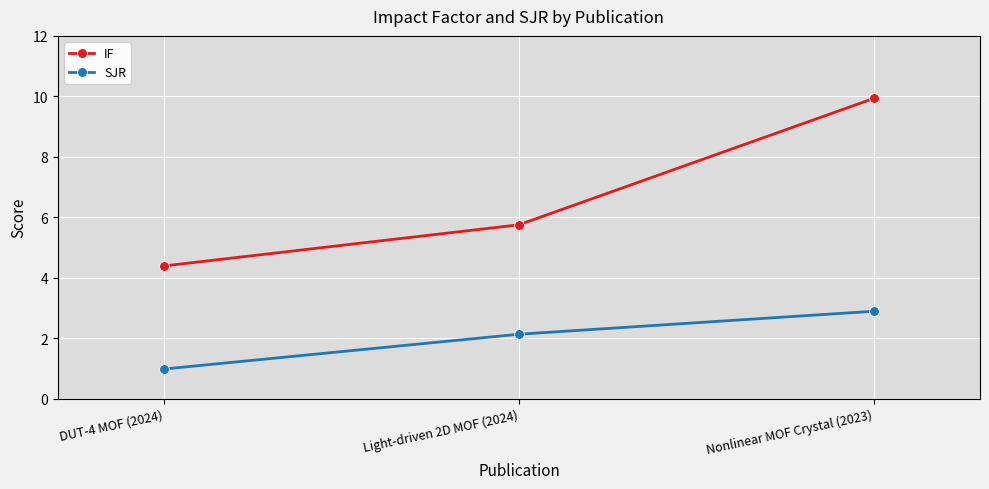

Which series has the largest total across all categories?

IF